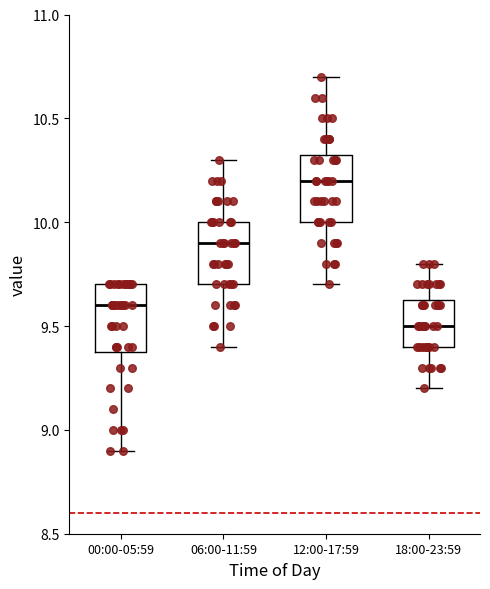

Reading left to right, read every box against the y-axis: the position of its median line, the range the box covers, and the ends of its whiskers. The values are not printed on the chart, so give them approximately, as read against the axis.

00:00-05:59: median 9.60, box 9.40 to 9.70, whiskers 8.90 to 9.70
06:00-11:59: median 9.90, box 9.70 to 10.00, whiskers 9.40 to 10.30
12:00-17:59: median 10.20, box 10.00 to 10.35, whiskers 9.70 to 10.70
18:00-23:59: median 9.50, box 9.40 to 9.65, whiskers 9.20 to 9.80